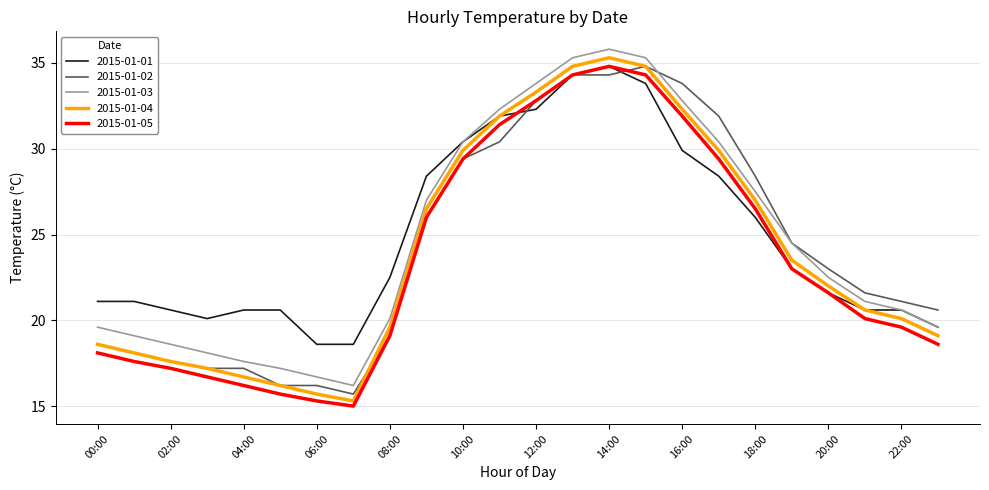

True or false: 2015-01-05 and 2015-01-03 cross at least once.

False